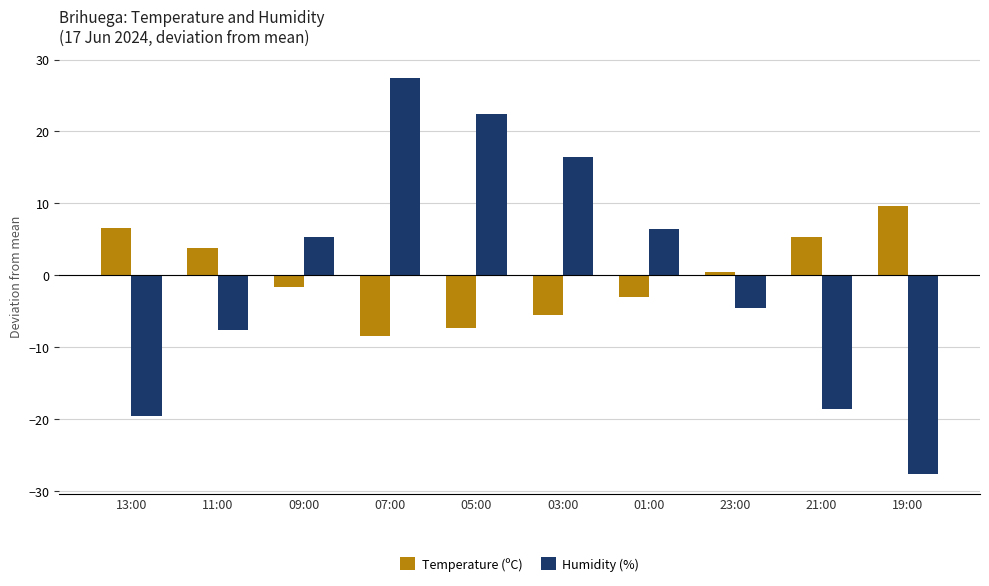

At which category is the sum across all series the highest?

07:00